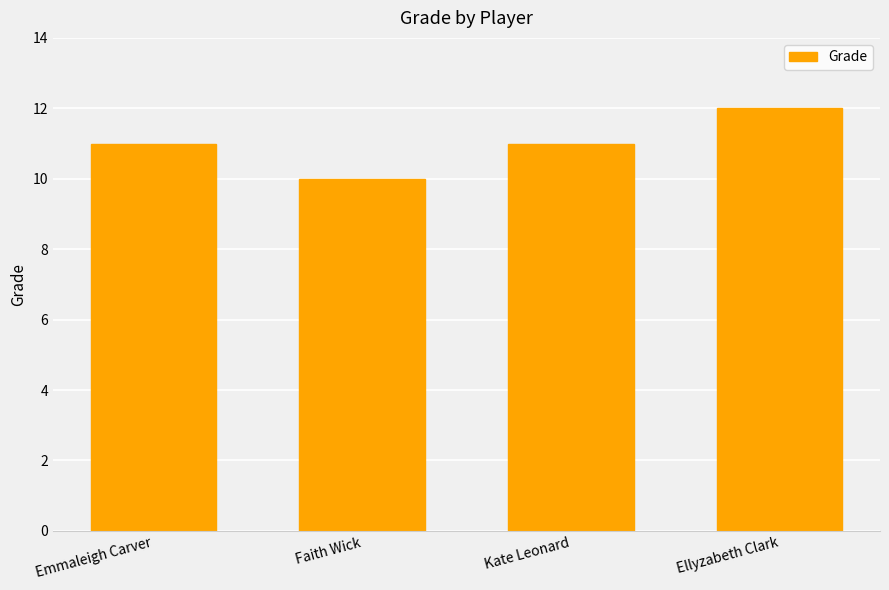

What is the change in value from Emmaleigh Carver to Ellyzabeth Clark?

+1